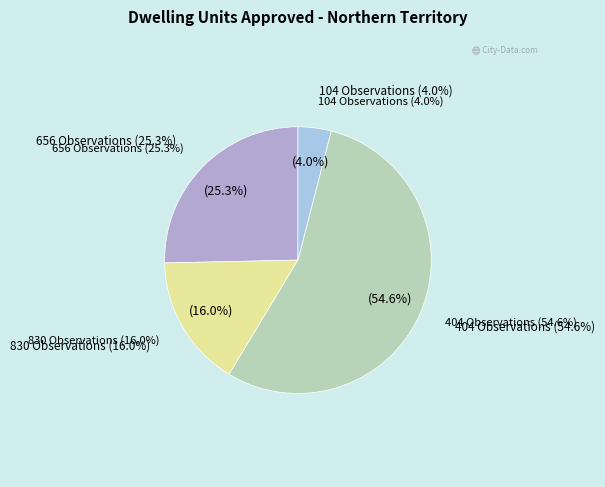

Does A420416V account for over 50% of the chart?

No